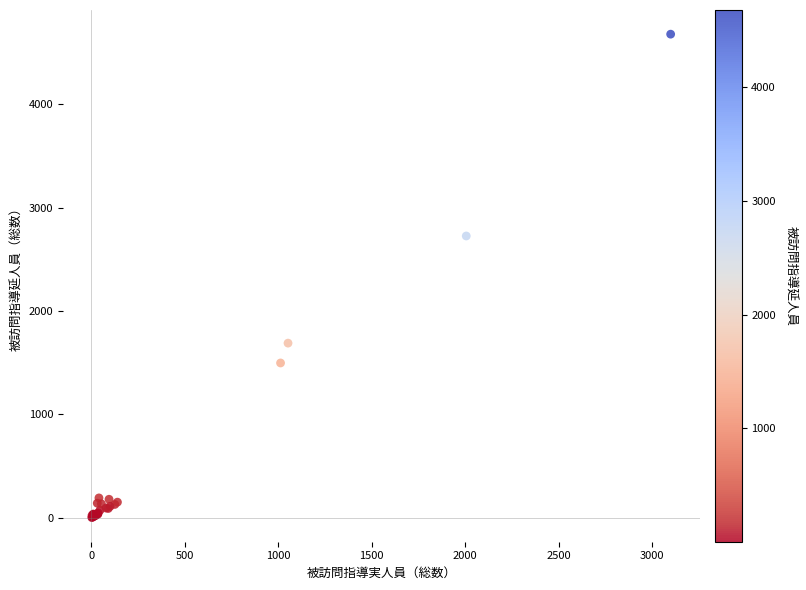

What Y value in the scatter plot is closest to 2341?

2727